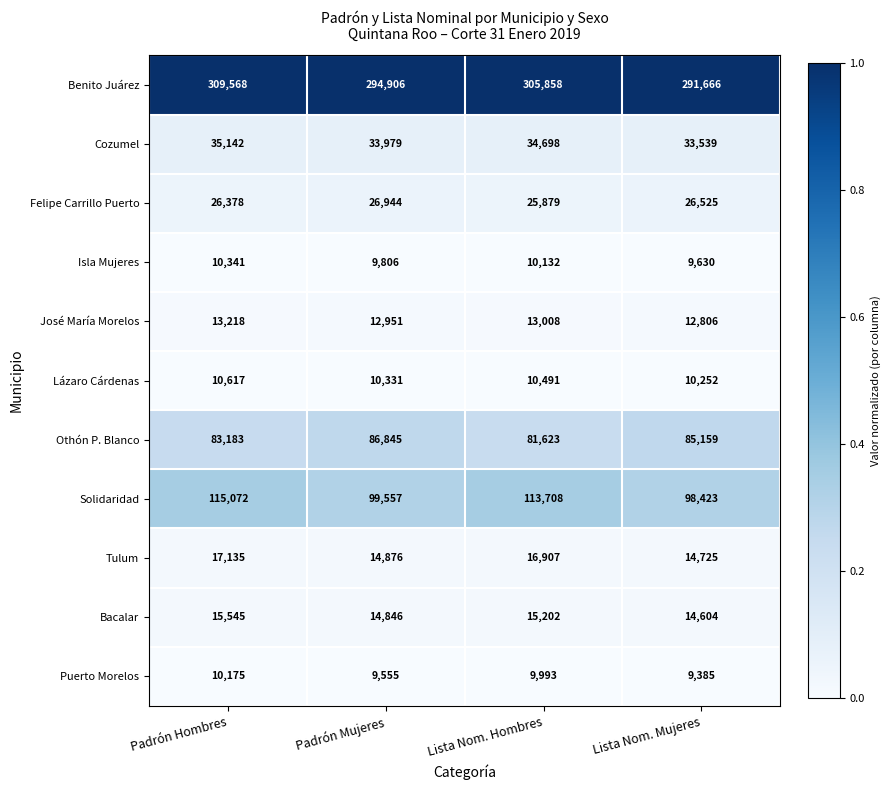

Which label corresponds to the smallest value in the chart?

Lista Nom. Mujeres